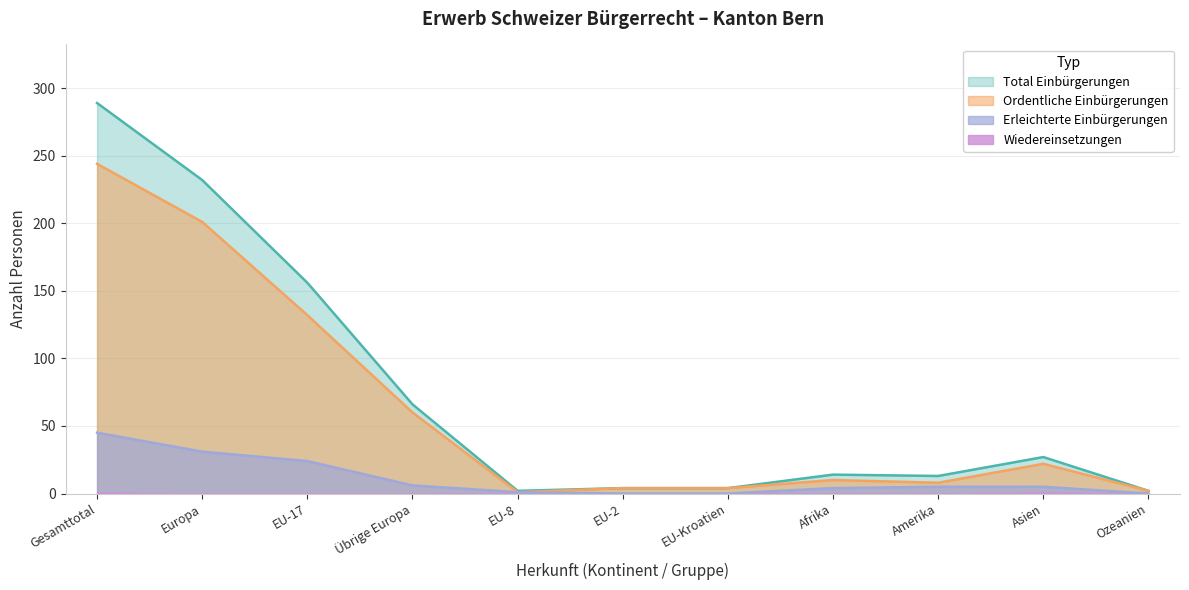

Which label corresponds to the largest value in the chart?

Gesamttotal